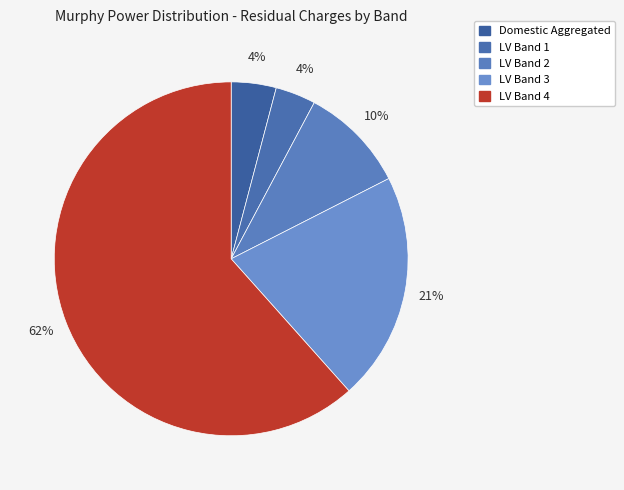

What percentage is the LV Band 2 slice, to the nearest percent?

10%